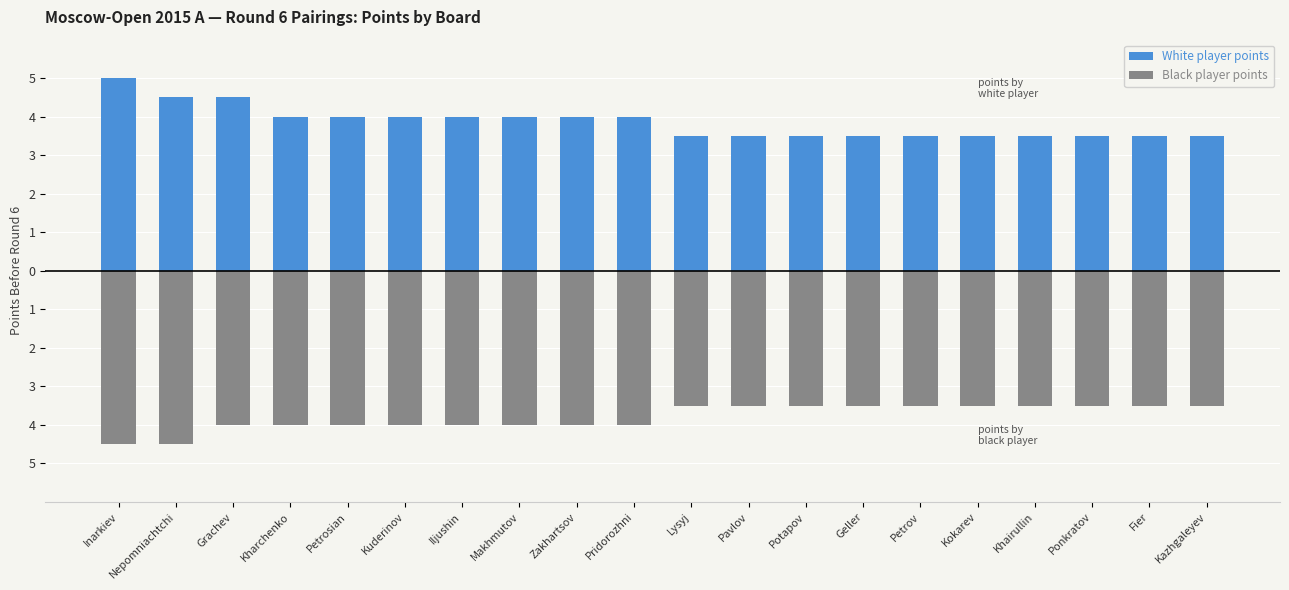

Reading right to left, what are all the values shown in this chart?

White player points: Kazhgaleyev=3.5	Fier=3.5	Ponkratov=3.5	Khairullin=3.5	Kokarev=3.5	Petrov=3.5	Geller=3.5	Potapov=3.5	Pavlov=3.5	Lysyj=3.5	Pridorozhni=4.0	Zakhartsov=4.0	Makhmutov=4.0	Iljushin=4.0	Kuderinov=4.0	Petrosian=4.0	Kharchenko=4.0	Grachev=4.5	Nepomniachtchi=4.5	Inarkiev=5.0
Black player points: Kazhgaleyev=-3.5	Fier=-3.5	Ponkratov=-3.5	Khairullin=-3.5	Kokarev=-3.5	Petrov=-3.5	Geller=-3.5	Potapov=-3.5	Pavlov=-3.5	Lysyj=-3.5	Pridorozhni=-4.0	Zakhartsov=-4.0	Makhmutov=-4.0	Iljushin=-4.0	Kuderinov=-4.0	Petrosian=-4.0	Kharchenko=-4.0	Grachev=-4.0	Nepomniachtchi=-4.5	Inarkiev=-4.5